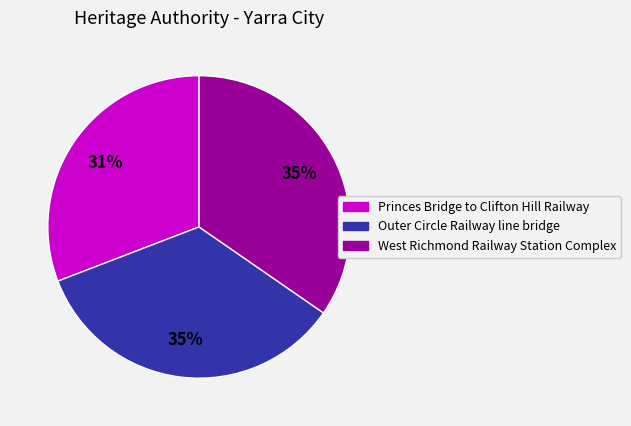

What percentage is the Princes Bridge to Clifton Hill Railway slice, to the nearest percent?

31%